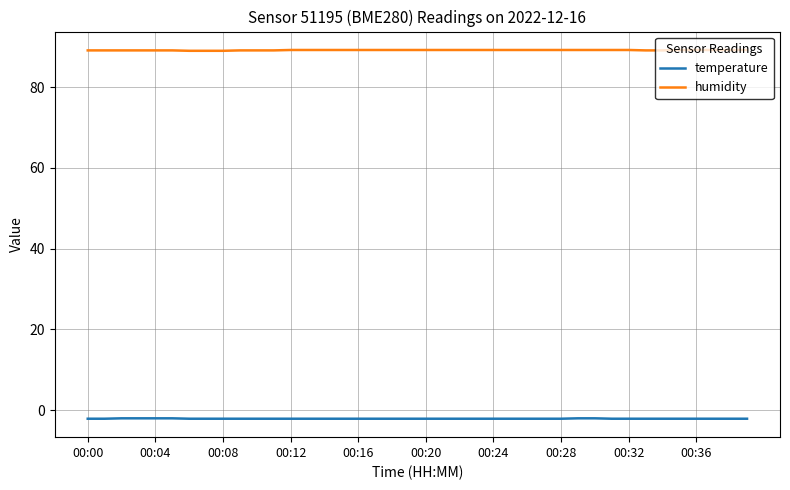

True or false: humidity and temperature cross at least once.

False